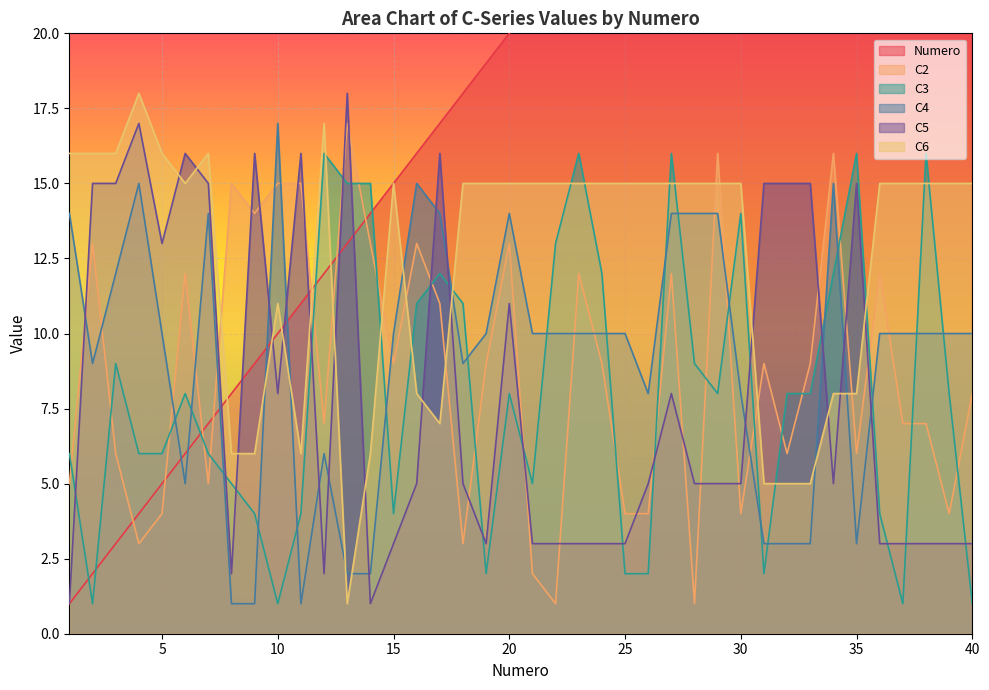

How many lines are shown in the chart?

6